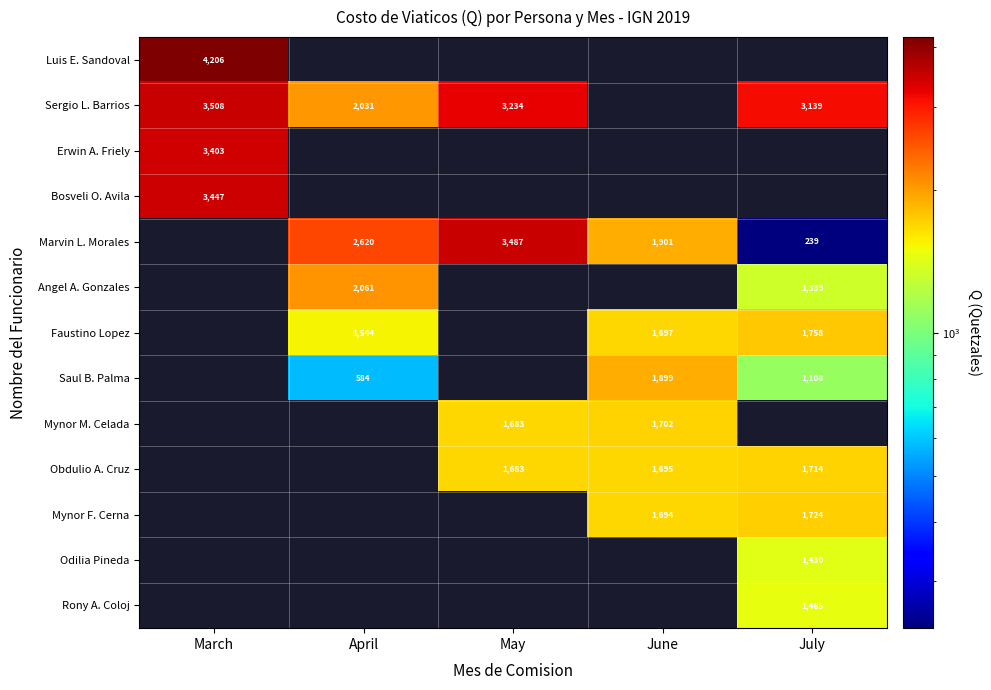

Is the value of Sergio L. Barrios at April greater than the value of Faustino Lopez at June?

Yes